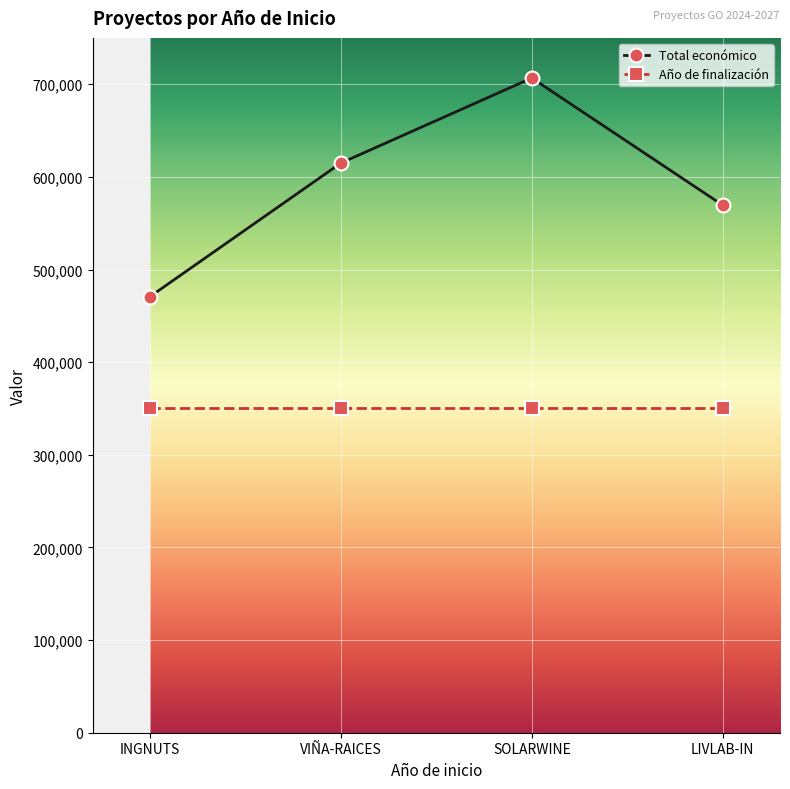

What is the difference between the maximum and minimum values in the Total económico series?

236022